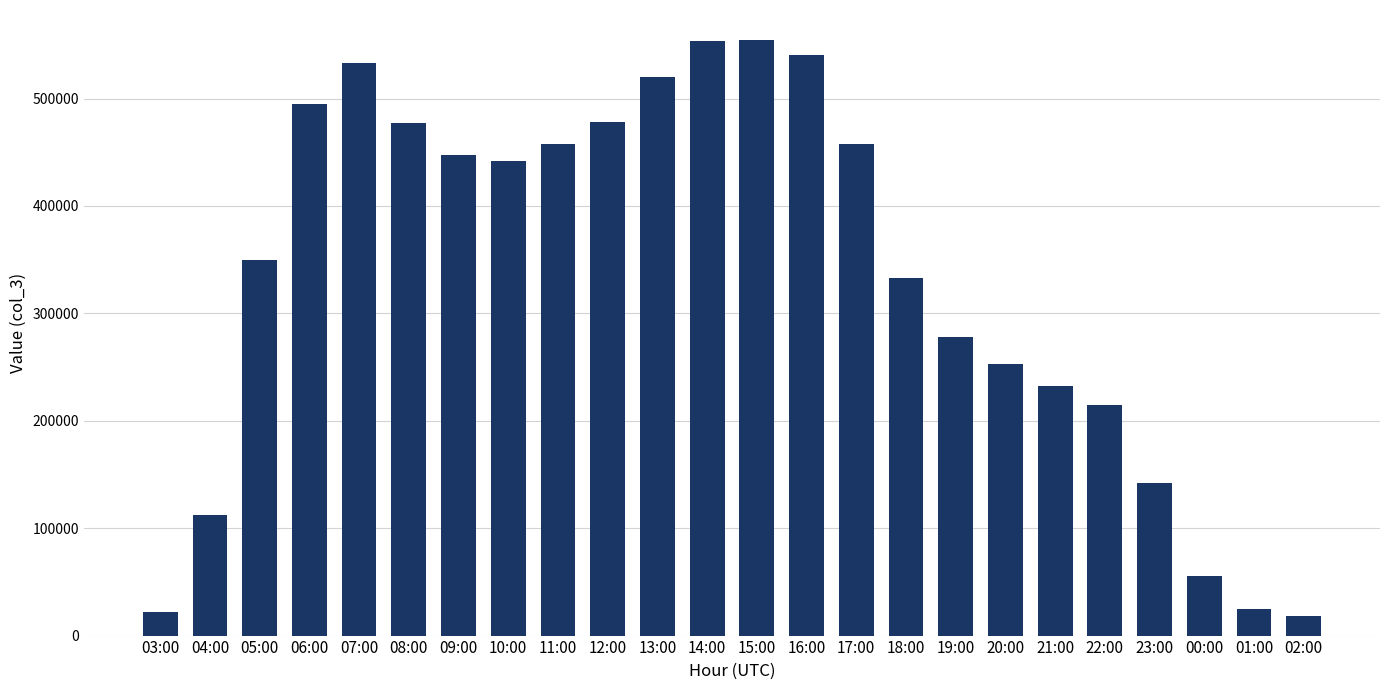

What is the maximum value shown in the chart?

554753